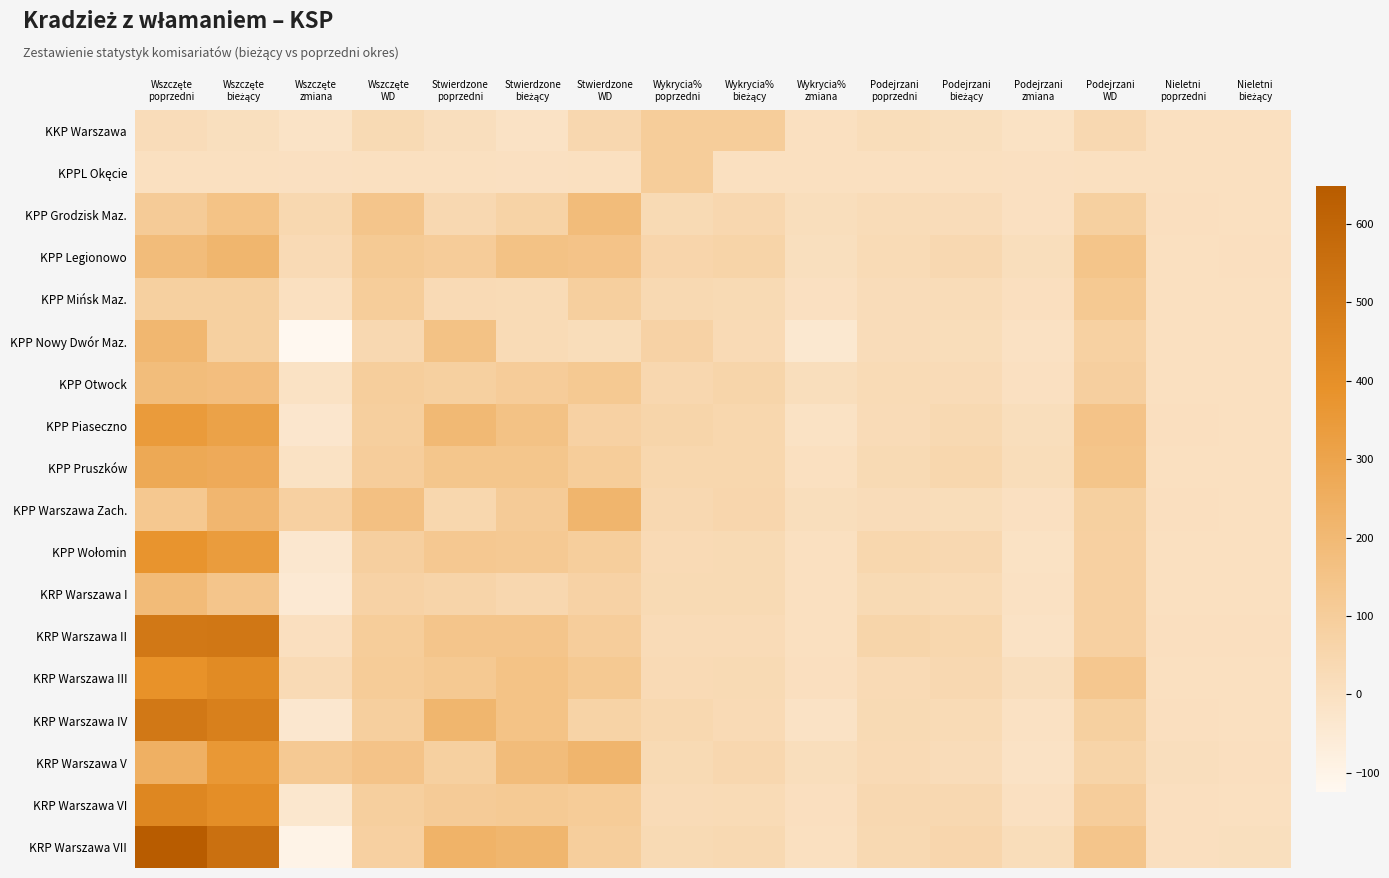

Which has a higher value, Podejrzani
zmiana or Podejrzani
poprzedni?

Podejrzani
poprzedni